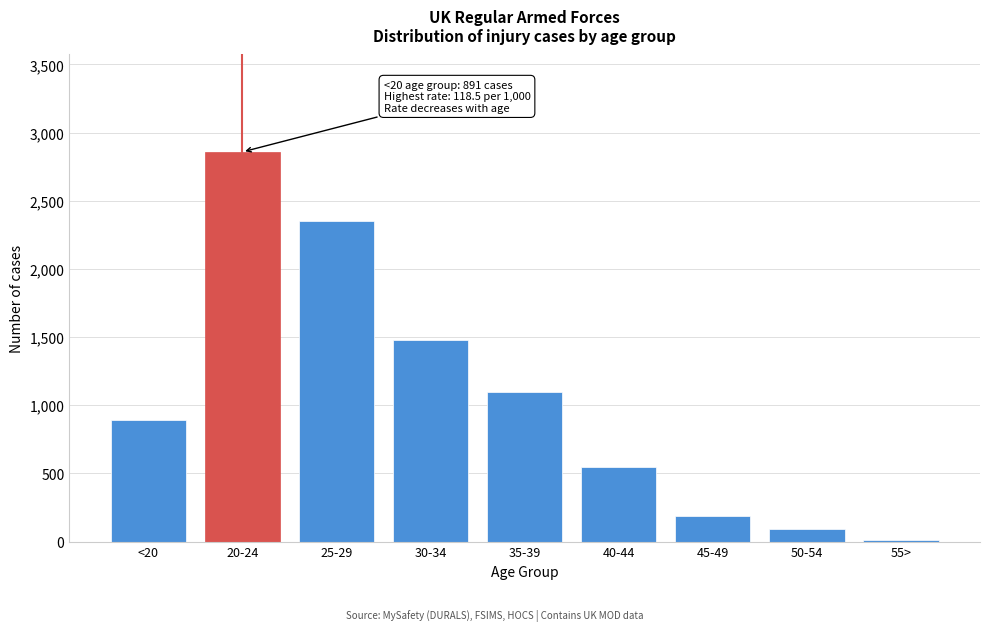

Reading right to left, list all the values displayed in this chart.

12	91	190	548	1098	1479	2351	2858	891